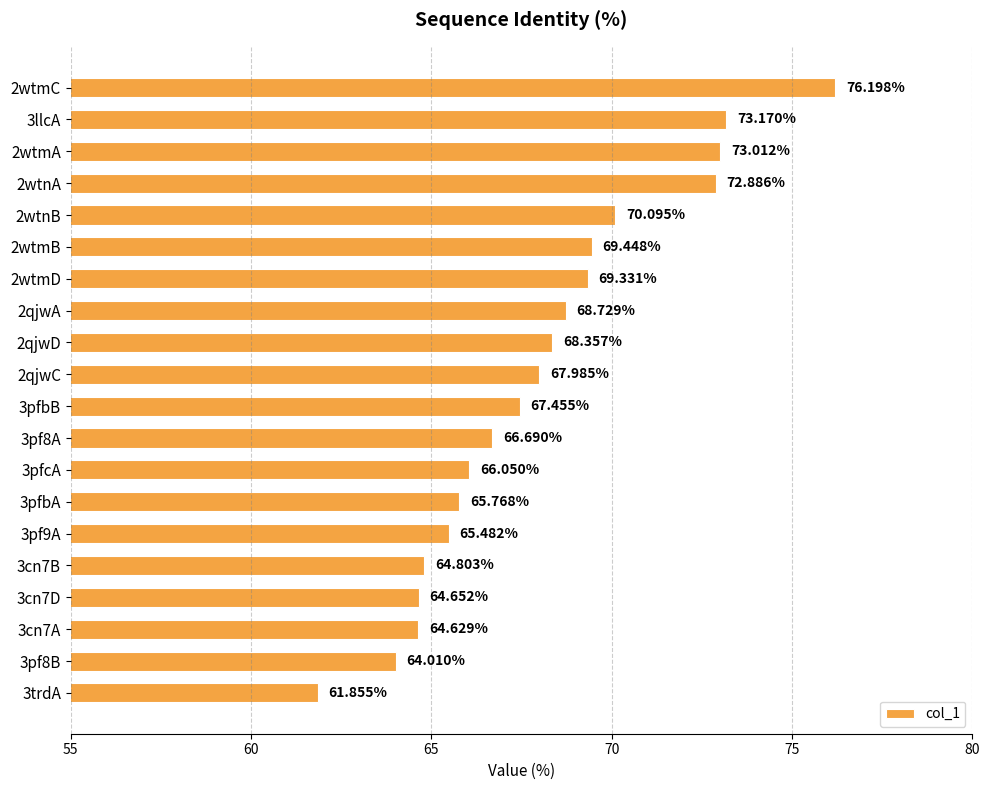

What is the difference between the maximum and second lowest values?

12.2